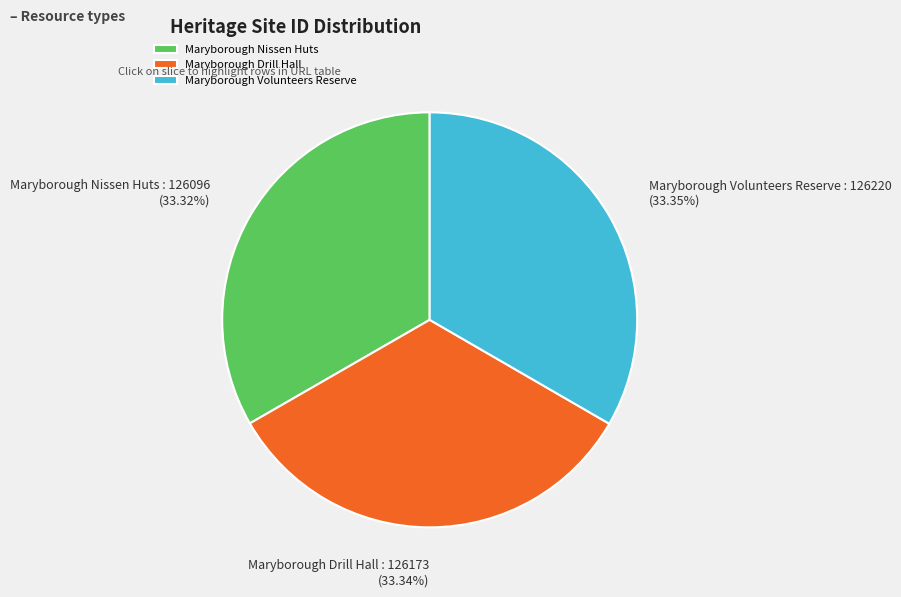

To the nearest percent, what is the average slice percentage?

33%